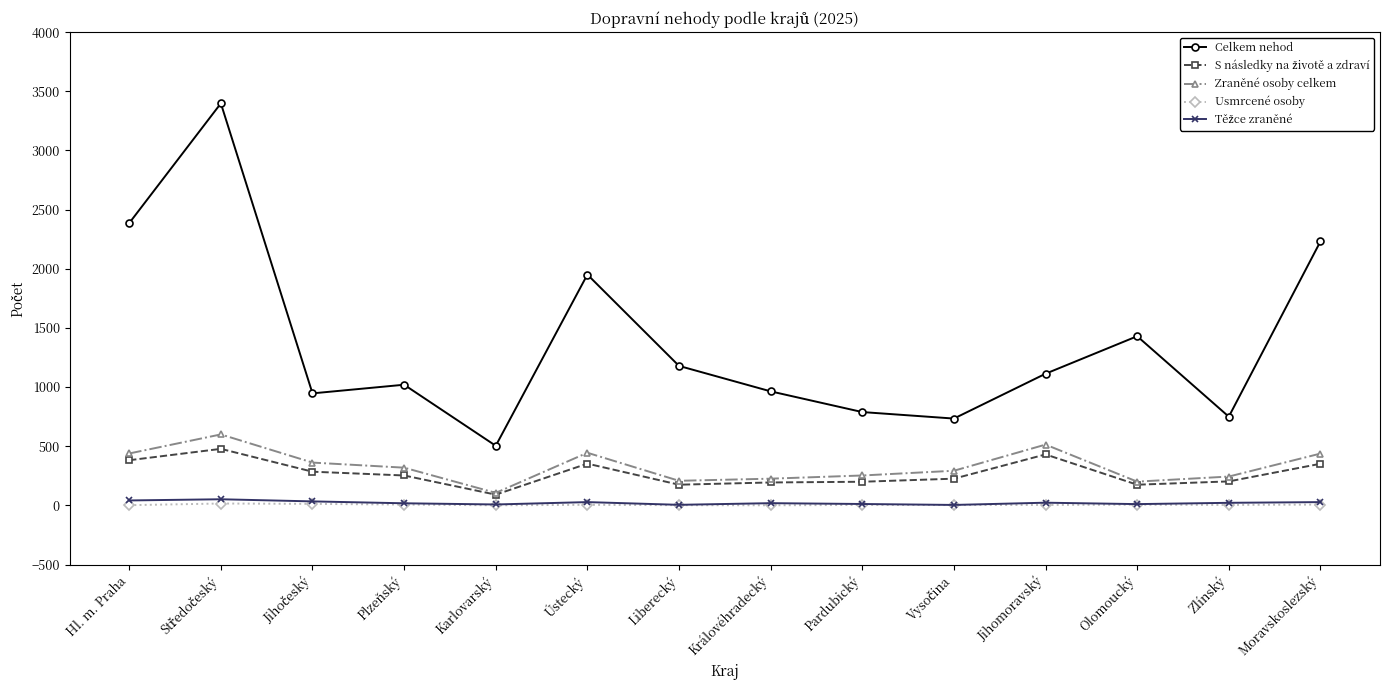

What is the difference between the second highest and second lowest values in the Celkem nehod series?

1652